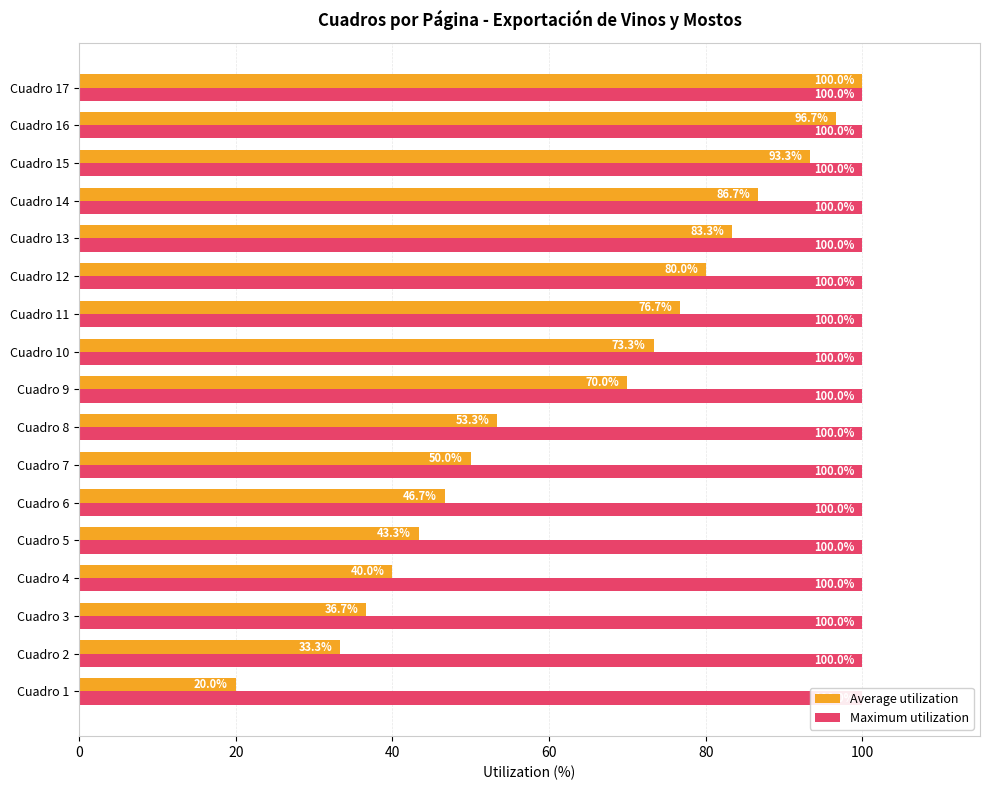

The Average utilization series shows 177.7 at Cuadro 17. True or false?

False